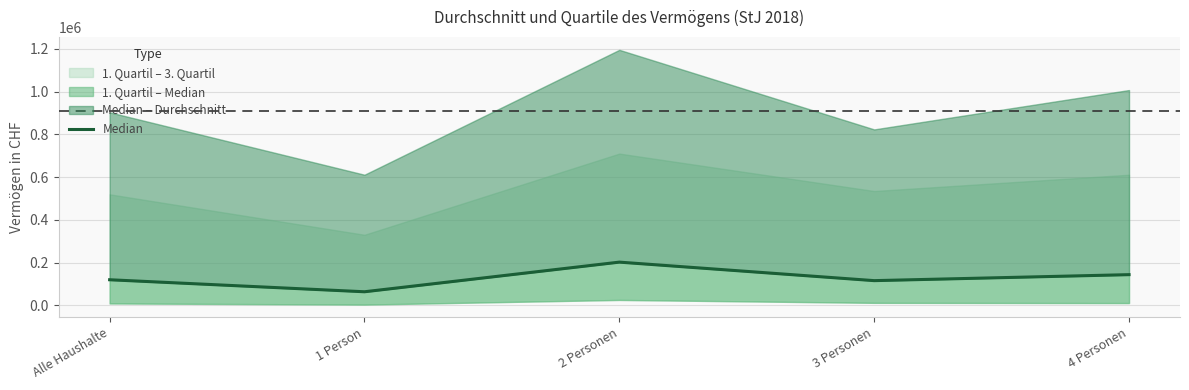

List the labels in order of value, smallest first.

1 Person, 3 Personen, Alle Haushalte, 4 Personen, 2 Personen